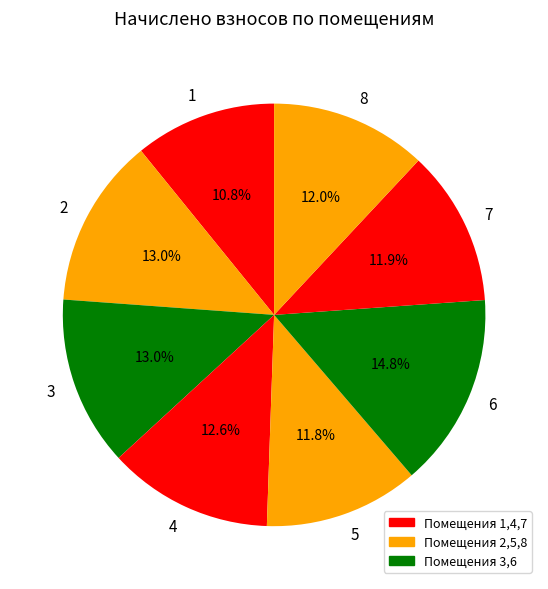

Which slice is the smallest?

1